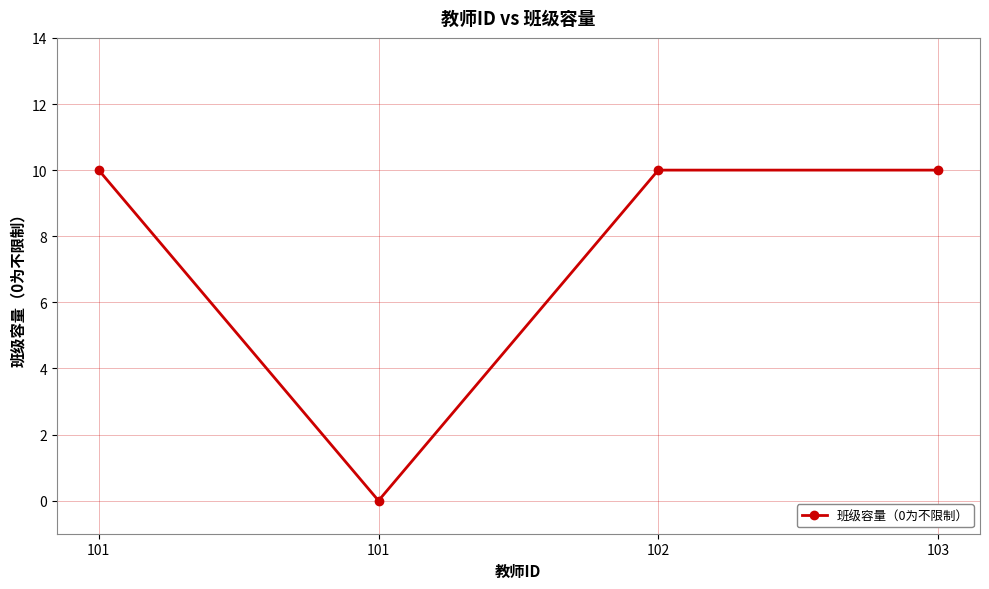

List the labels in order of value, largest first.

101, 102, 103, 101